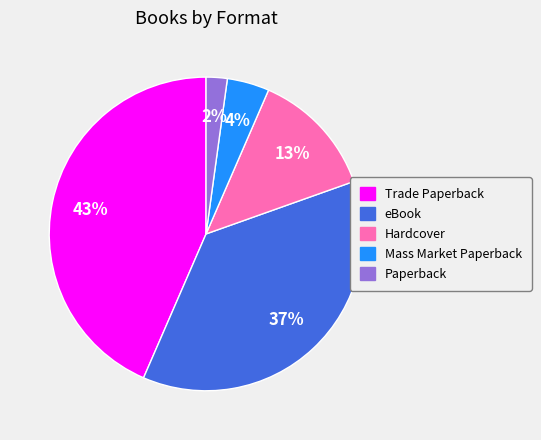

The Hardcover slice represents 13% of the pie. True or false?

True